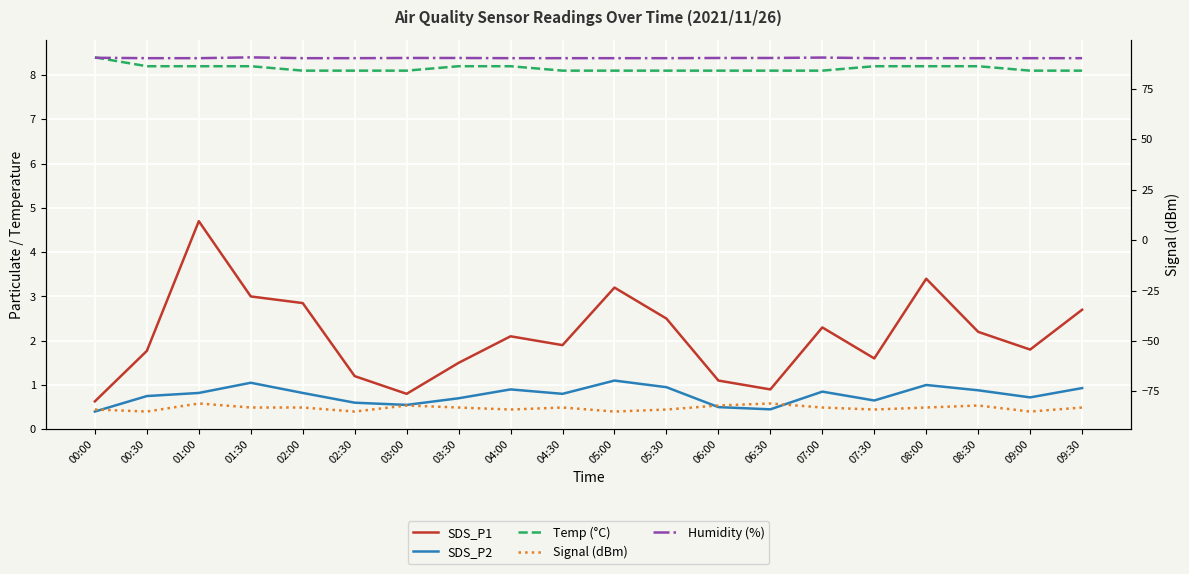

Which series has the widest spread of values?

SDS_P1